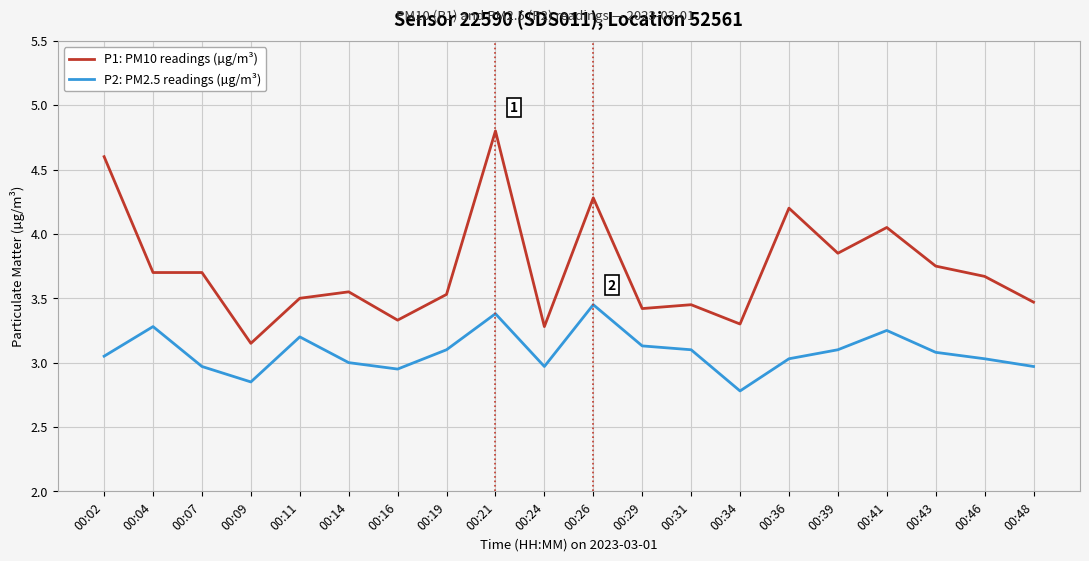

What is the difference between the P1: PM10 readings (µg/m³) values at 00:39 and 00:16?

0.5